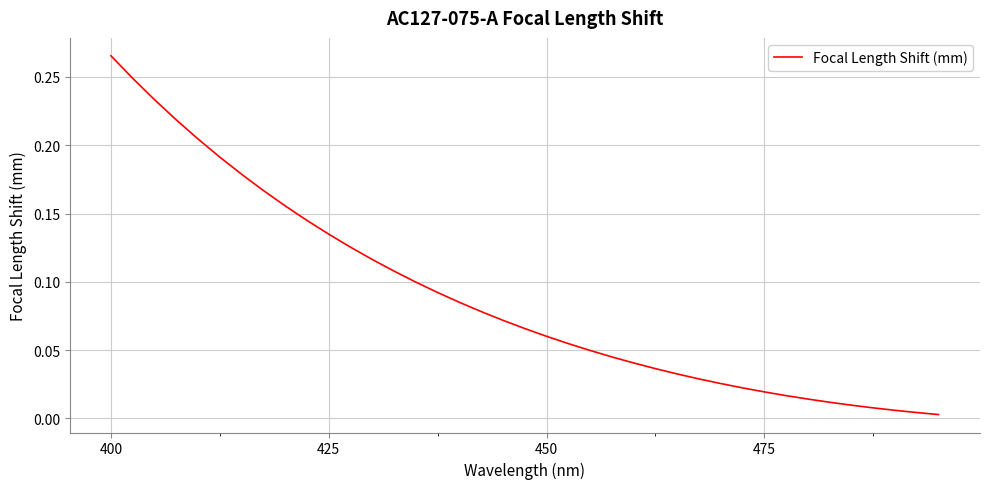

Which label corresponds to the largest value in the chart?

400